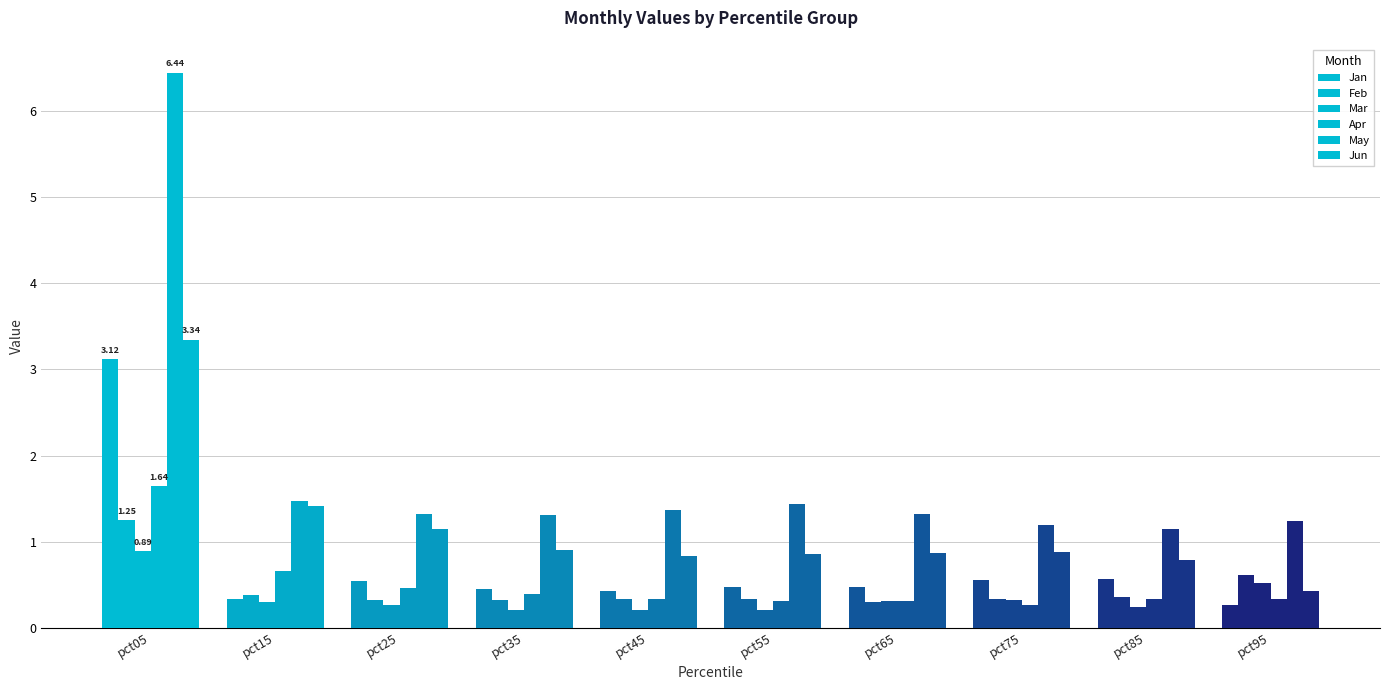

What is the value of the May bar at the 4th from the left?

1.3